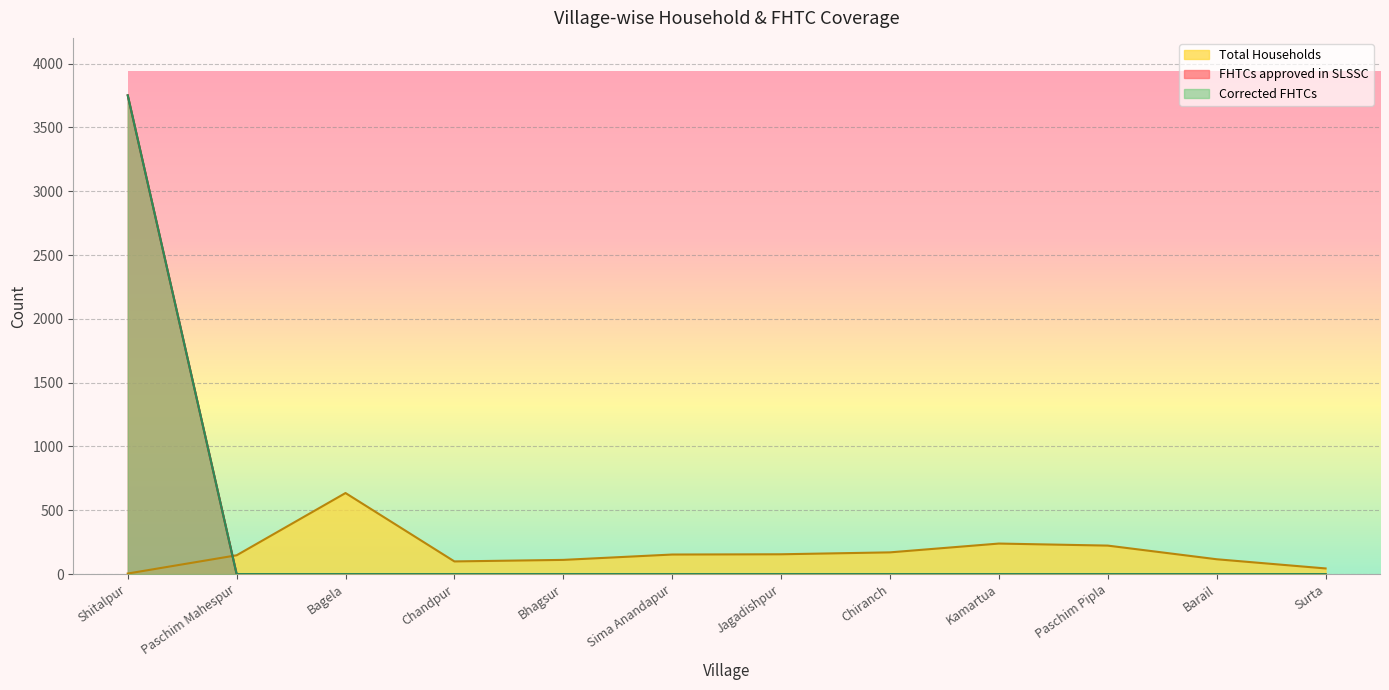

Is the value of Corrected FHTCs at Paschim Mahespur greater than the value of FHTCs approved in SLSSC at Bhagsur?

No